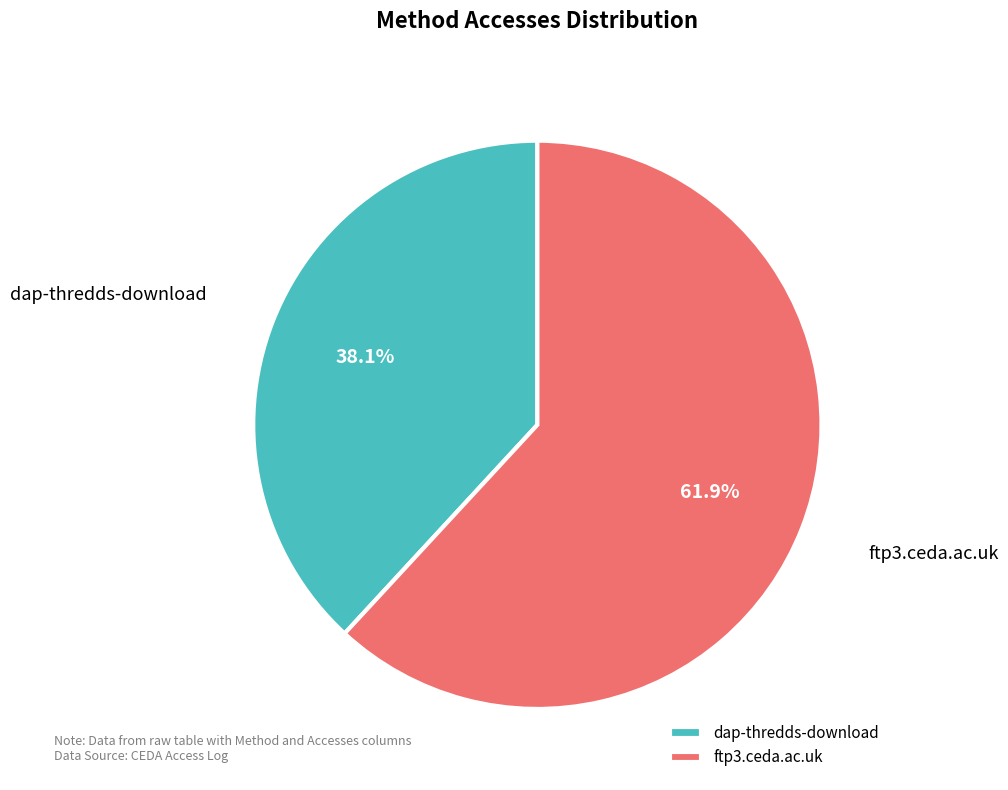

To the nearest percent, what is the average slice percentage?

50%